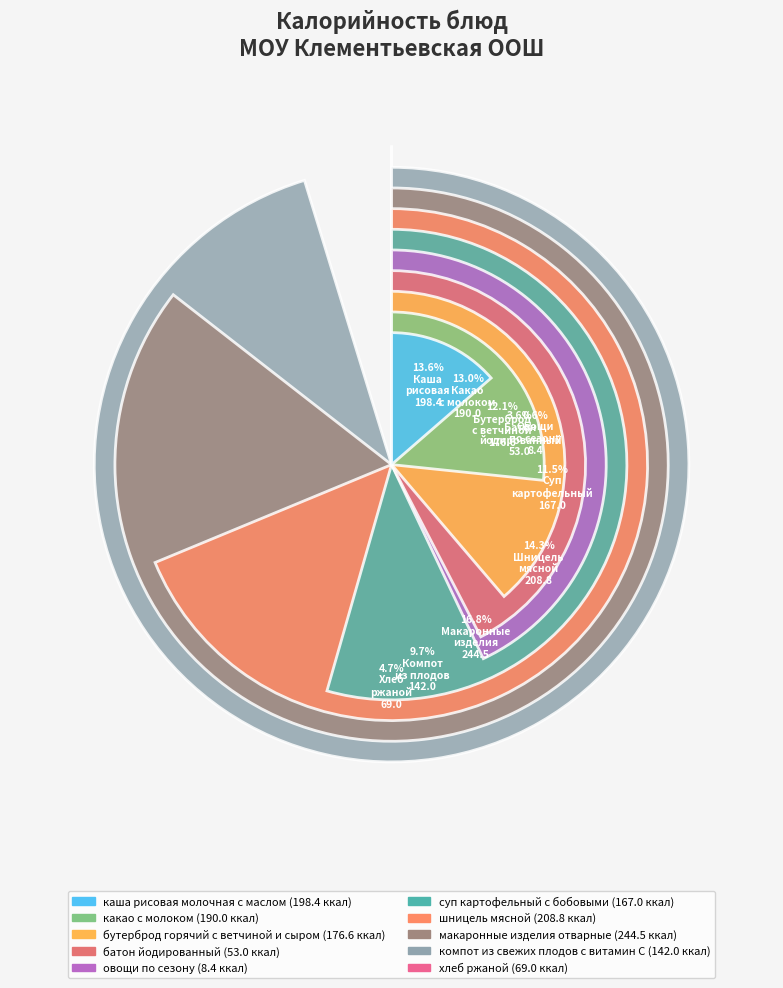

Is it true that бутерброд горячий с ветчиной и сыром is 12% of the pie?

True